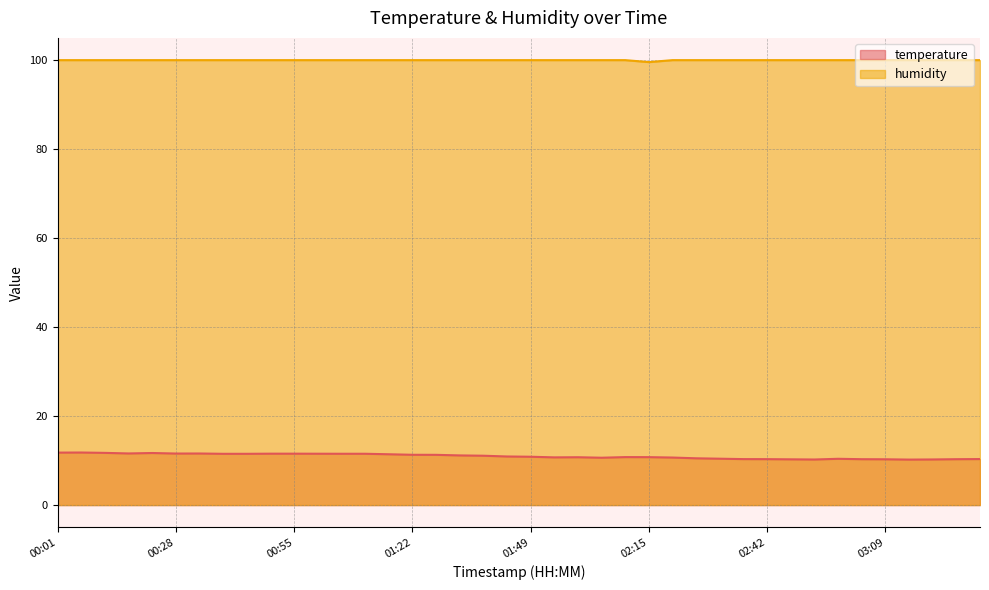

The value of humidity at 02:48 is 165.2. True or false?

False